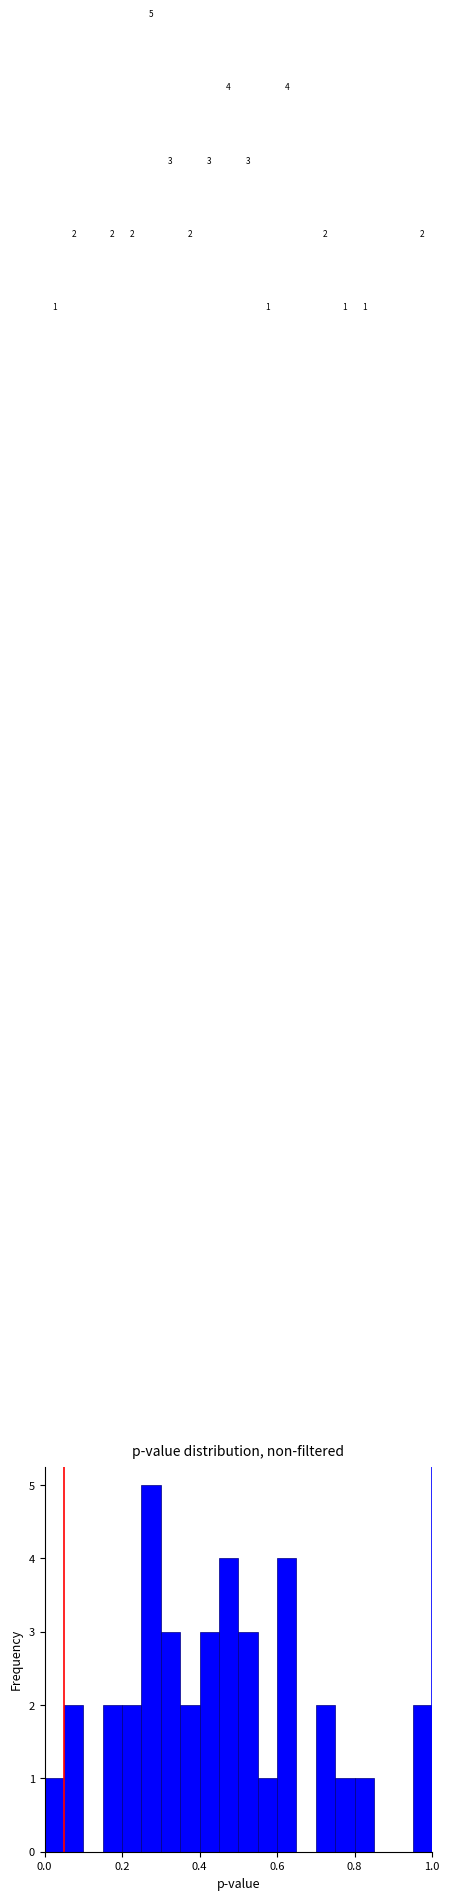

Around what value on the x-axis is the tallest bar? Give the approximate position of its centre, as read against the axis.

0.28